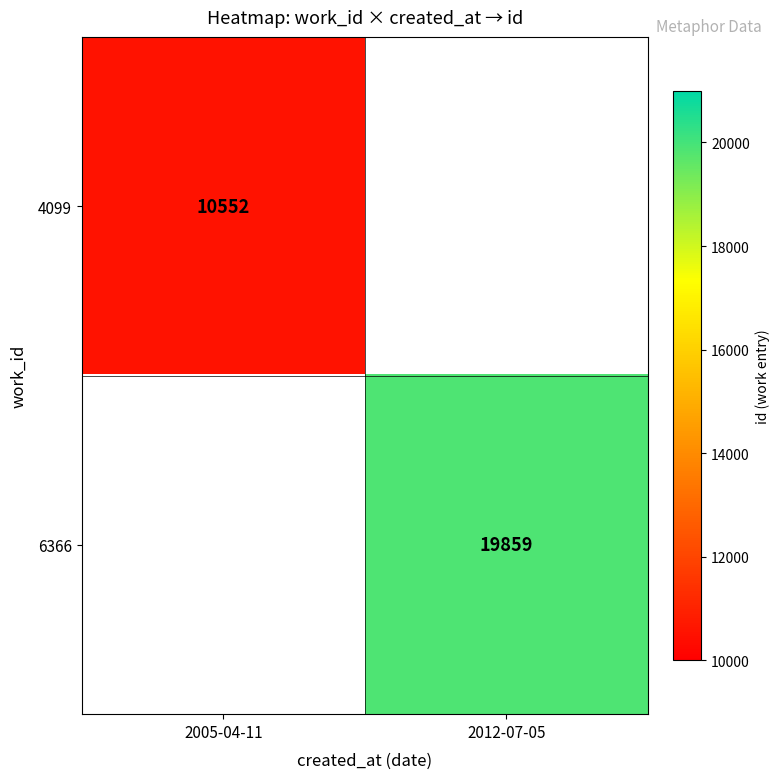

The value of 4099 at 2005-04-11 is 10552. True or false?

True